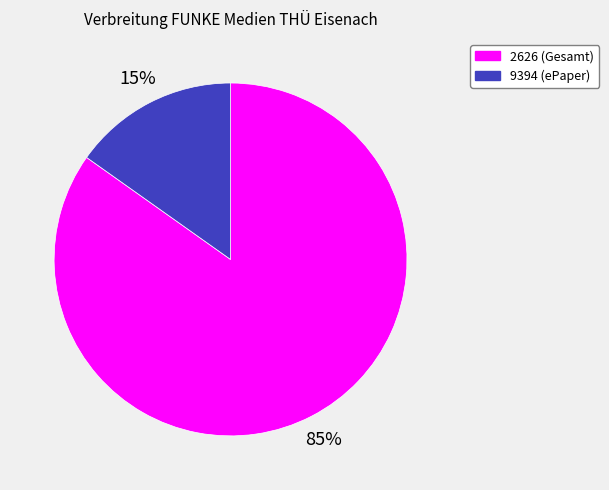

To the nearest percent, what is the difference between the largest and smallest slice percentages?

70%